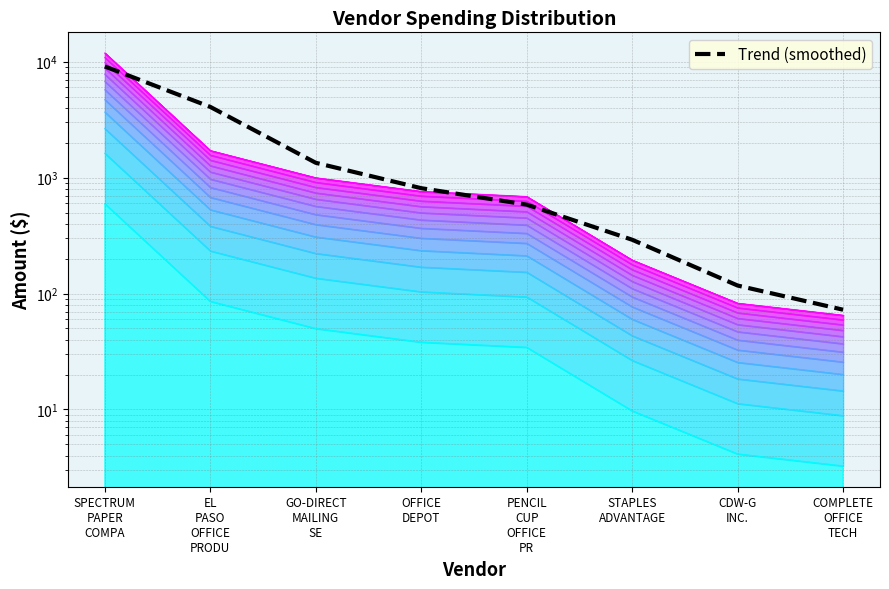

How many values are below 811?

4